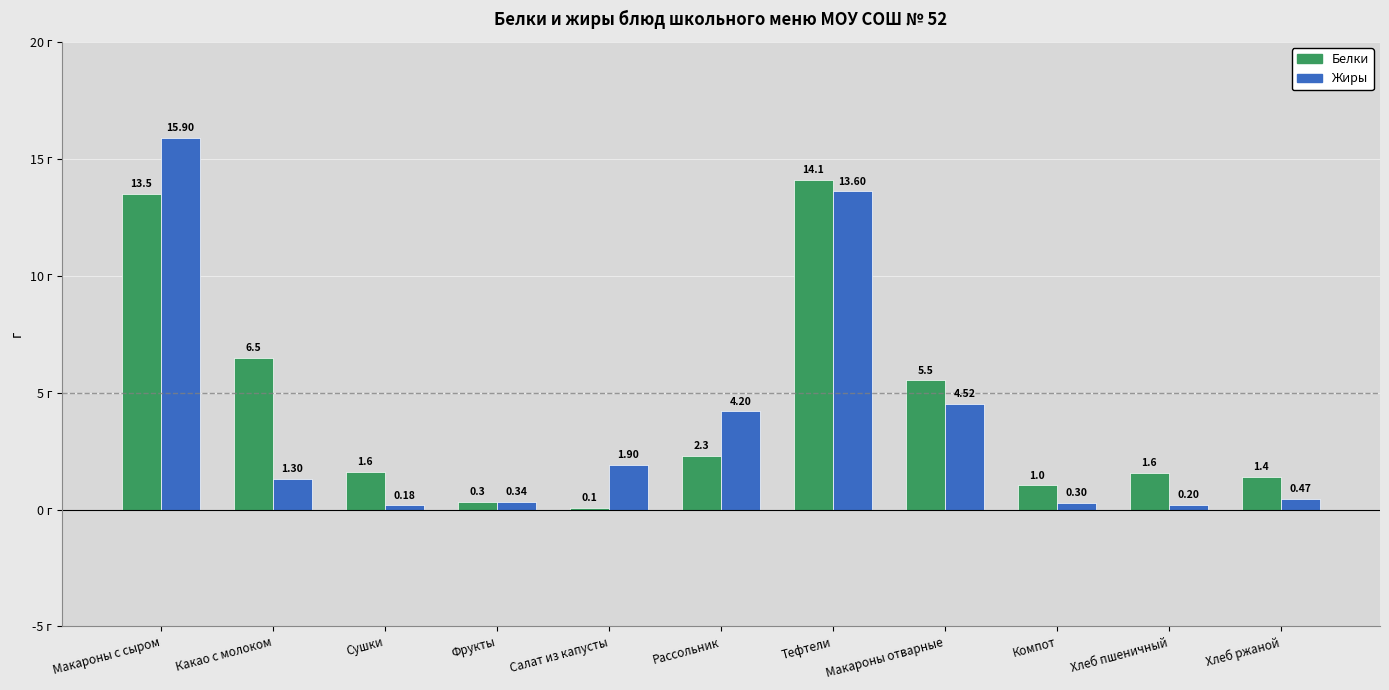

What is the average value of the Жиры series?

3.9